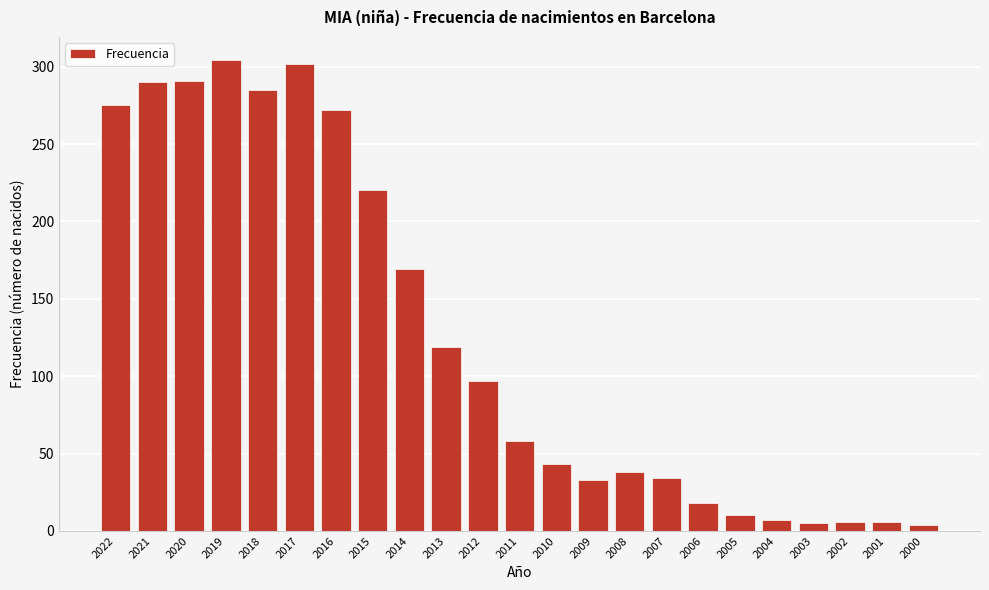

Is it true that the value at 2018 is 197?

False